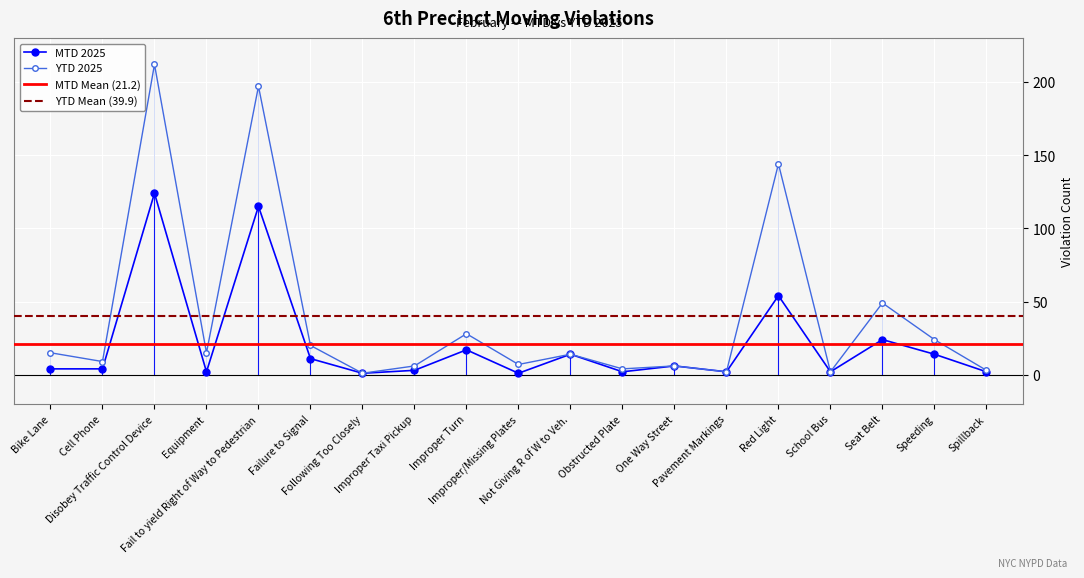

True or false: MTD 2025 and YTD 2025 intersect in this chart.

False